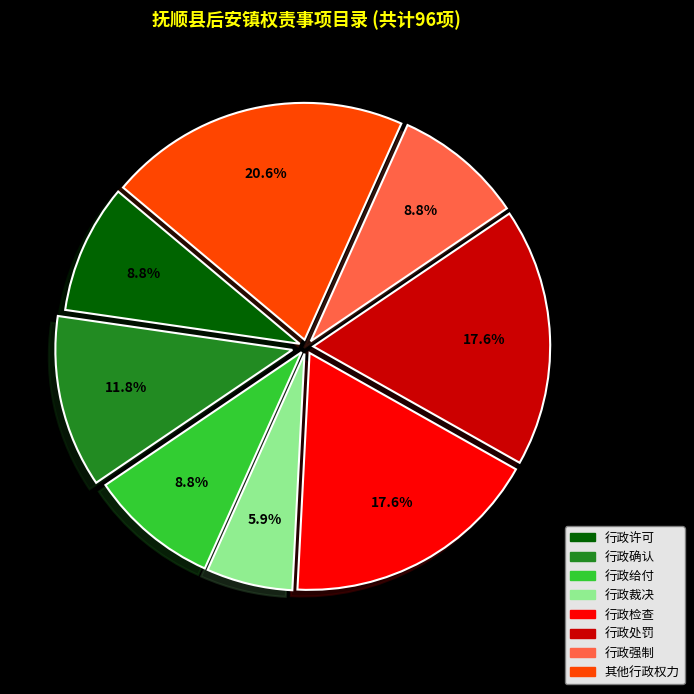

What percentage do 行政裁决 and 其他行政权力 together represent?

26.5%